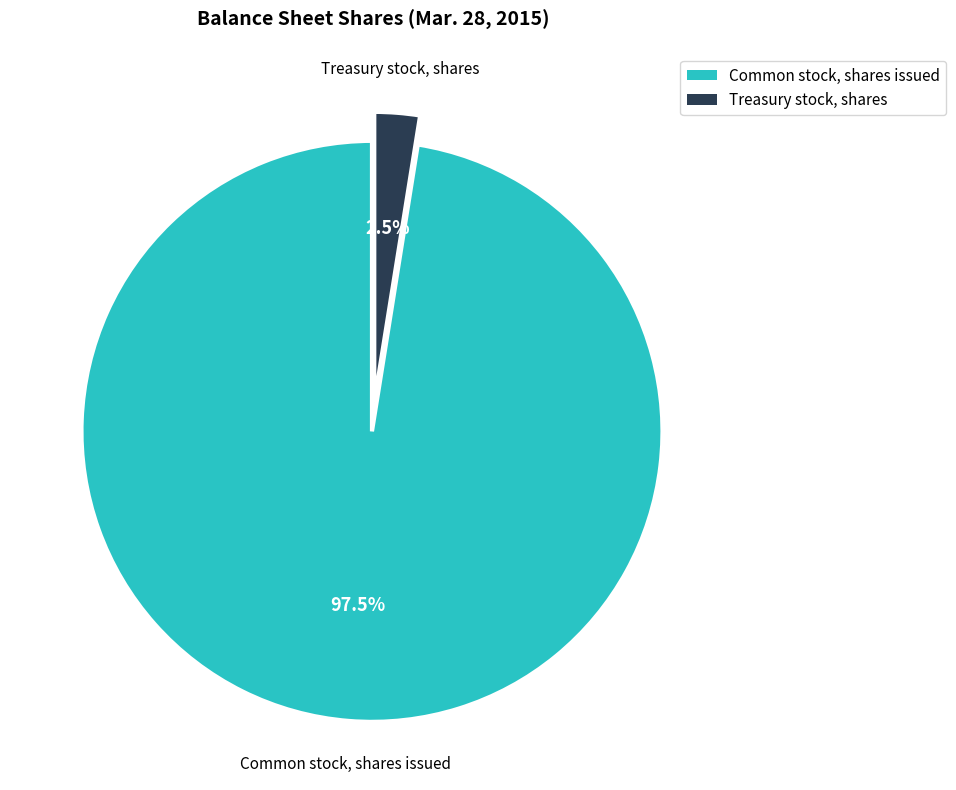

Which slice is the largest?

Common stock, shares issued